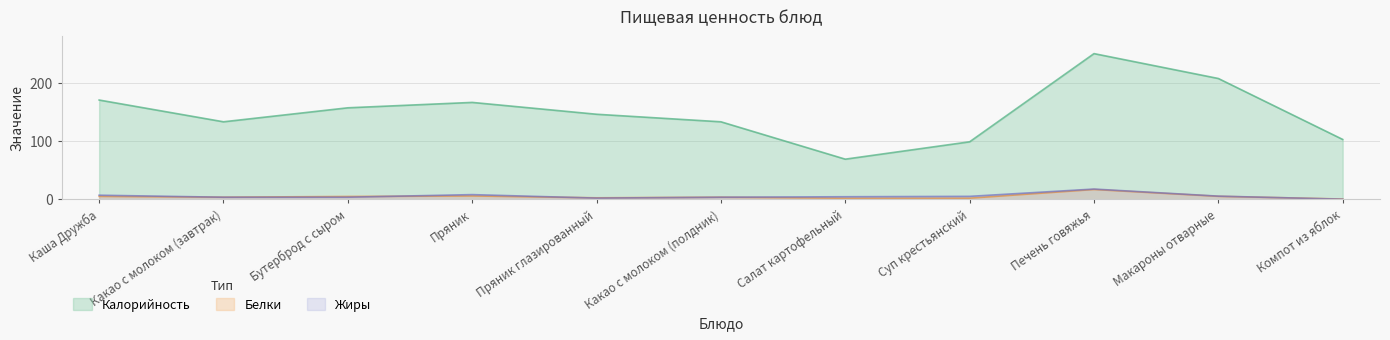

Does the chart have visible grid lines?

Yes